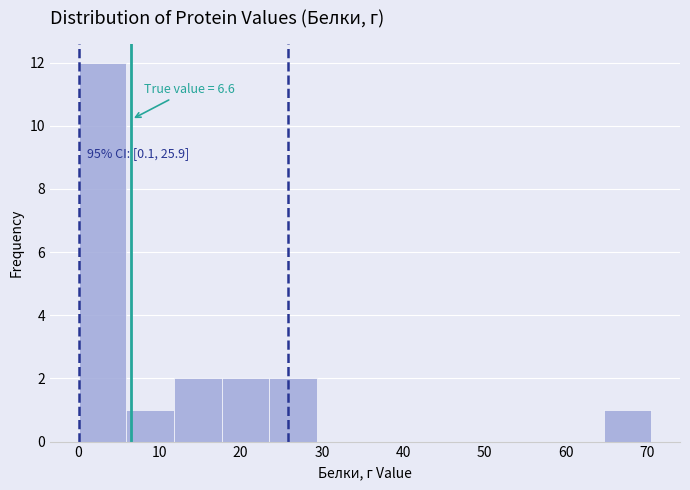

Which range on the x-axis has the tallest bar?

0 to 6